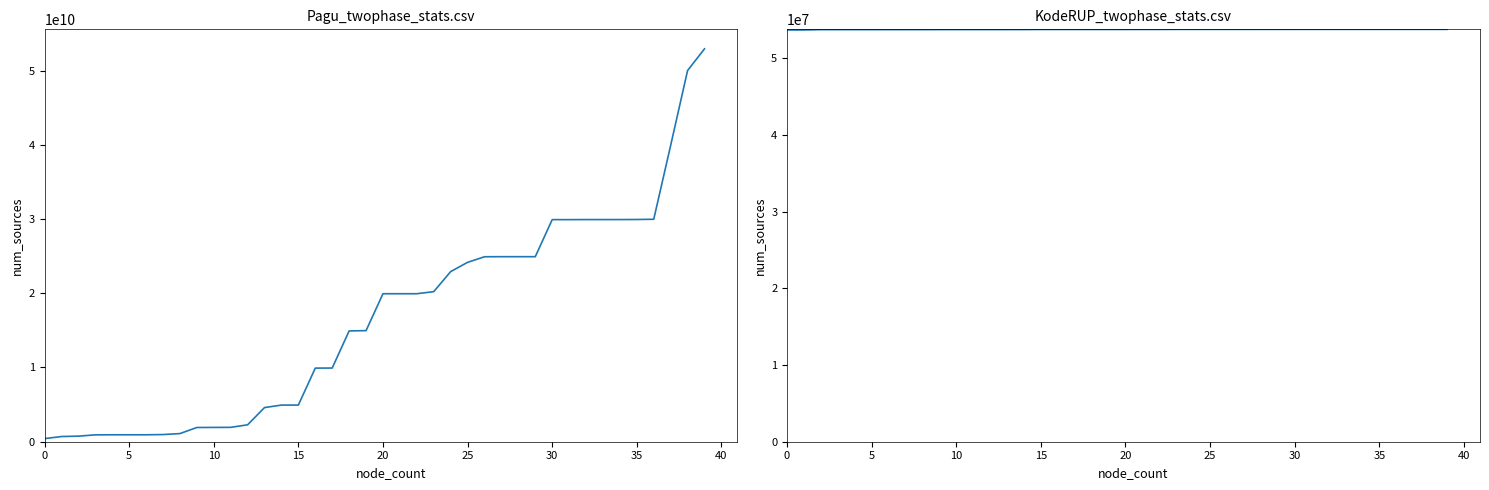

True or false: Pagu and Kode RUP intersect in this chart.

False